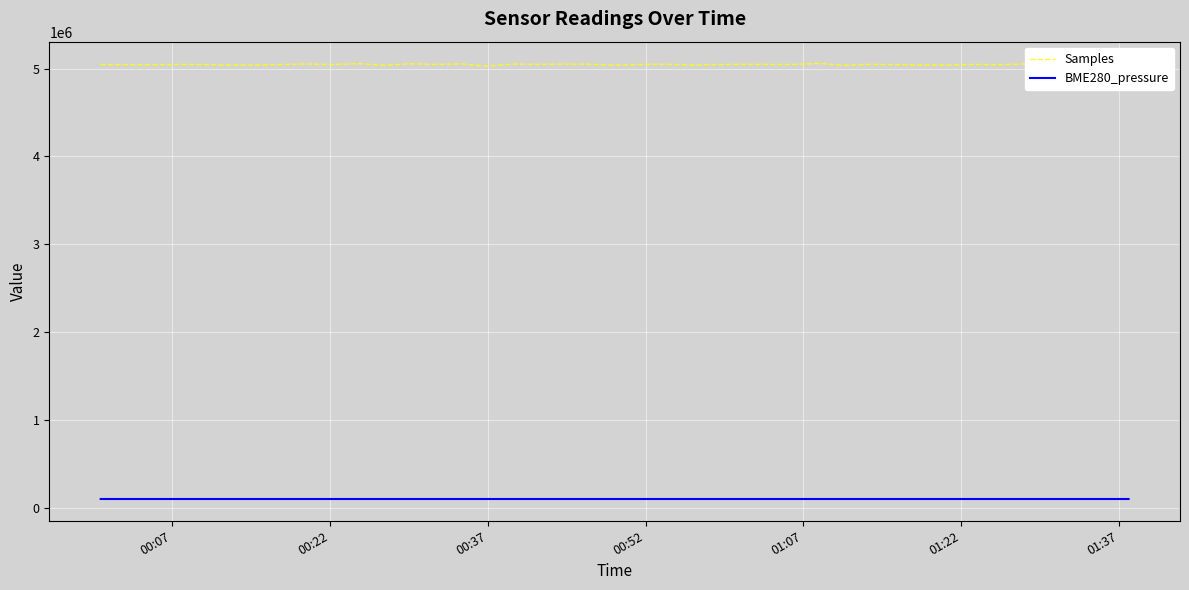

Which series has the widest spread of values?

Samples